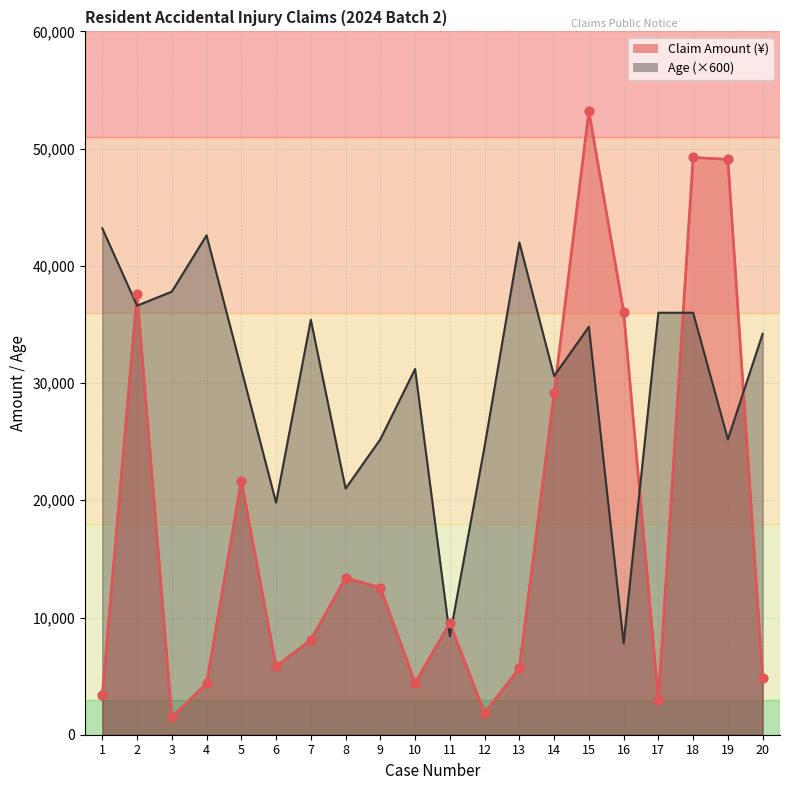

Which series has the largest total across all categories?

Age